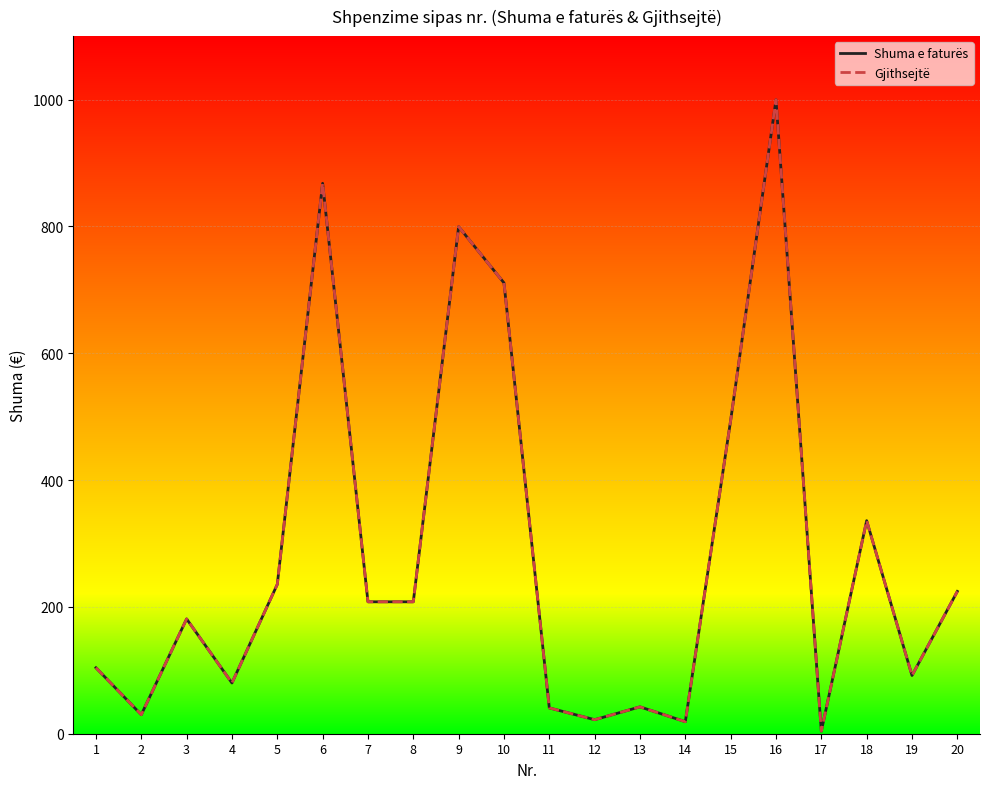

What is the average value of the Shuma e faturës series?

284.9